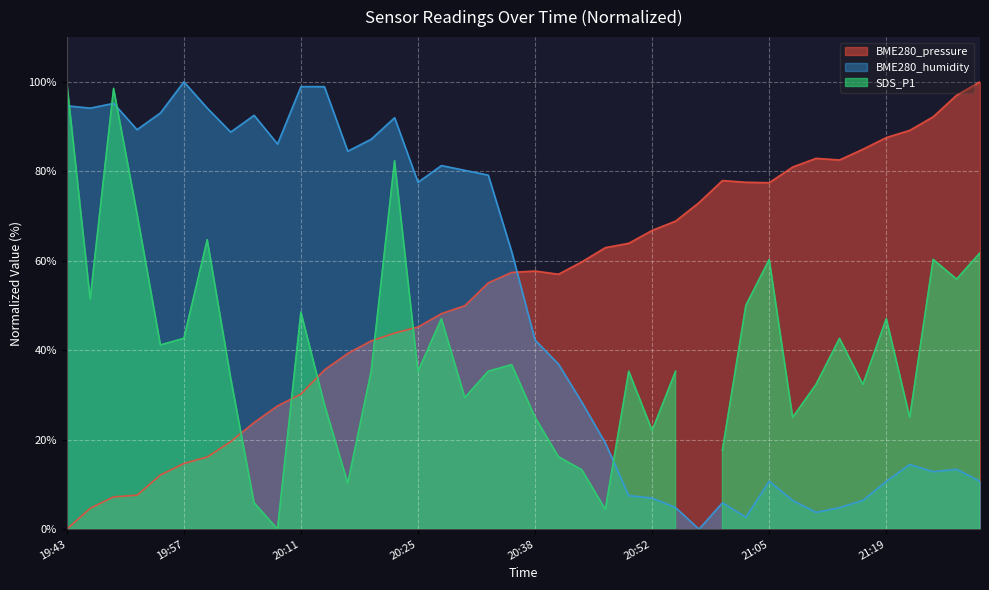

Which series ends up on top after the final intersection of BME280_pressure and BME280_humidity?

BME280_pressure